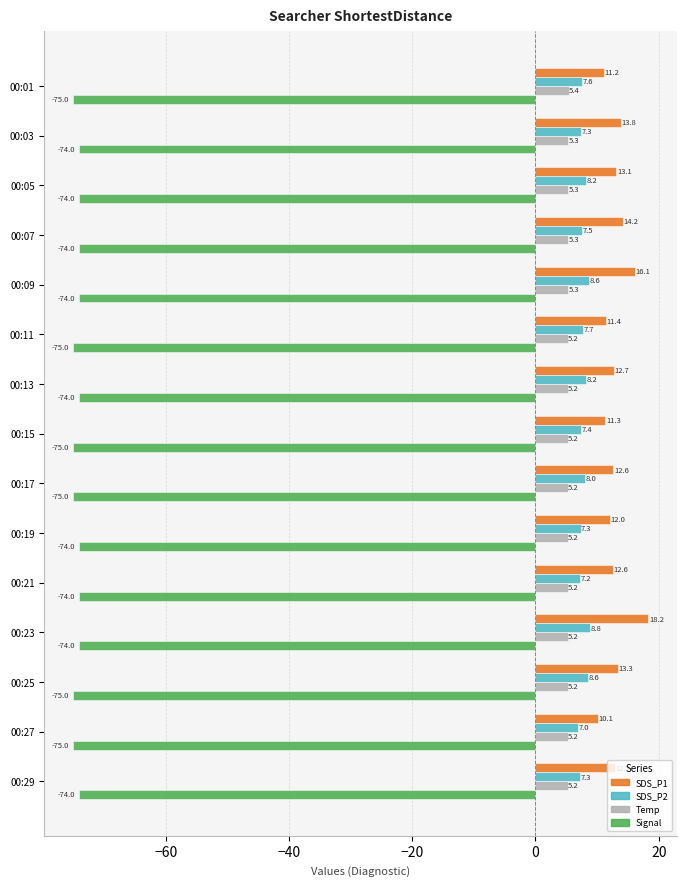

Between 00:15 and 00:19, which series saw the biggest shift?

Signal